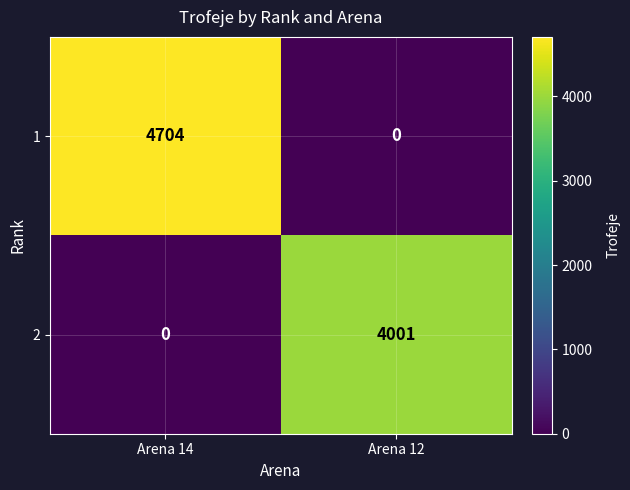

List the series in order of their peak value, lowest first.

2, 1